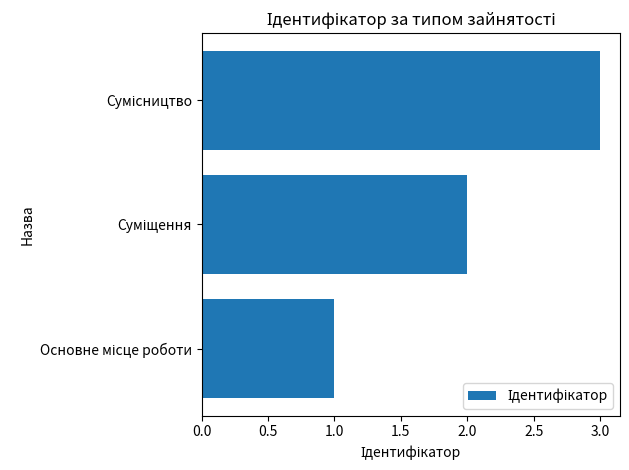

What is the greatest value displayed?

3